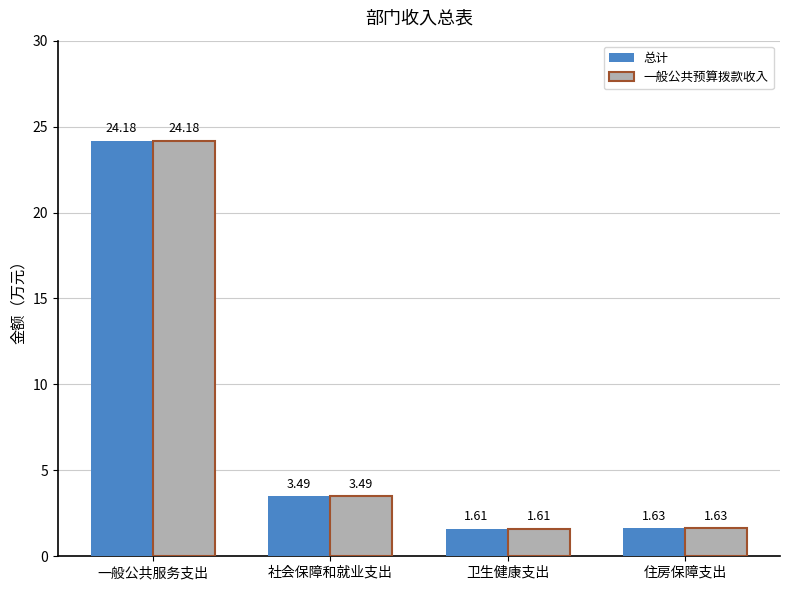

Where is 总计 nearest to the value 12?

社会保障和就业支出